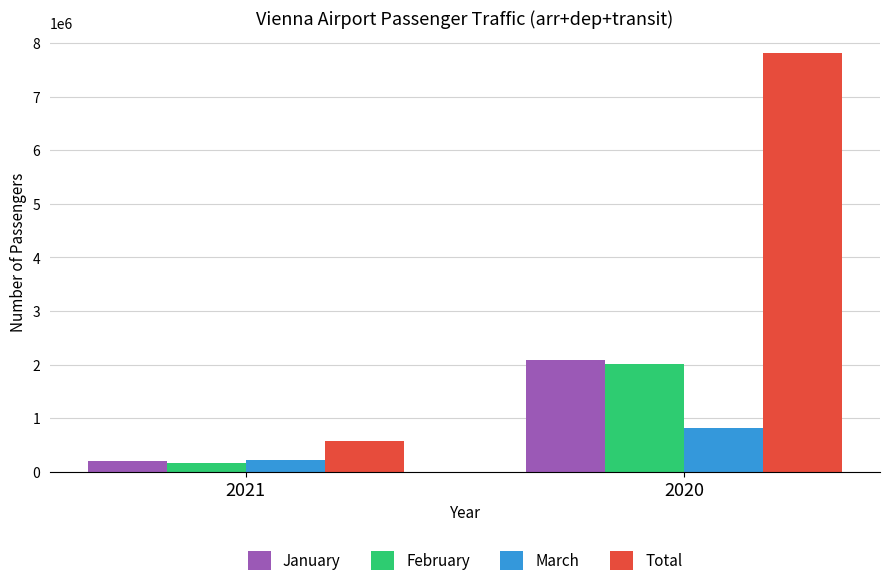

What are all the series names shown in the legend?

January, February, March, Total